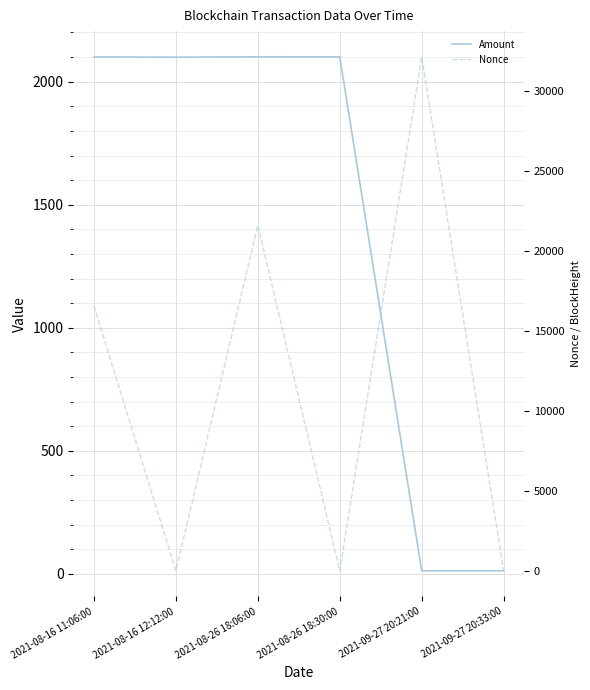

True or false: Amount has more than 2 interior local peaks.

False